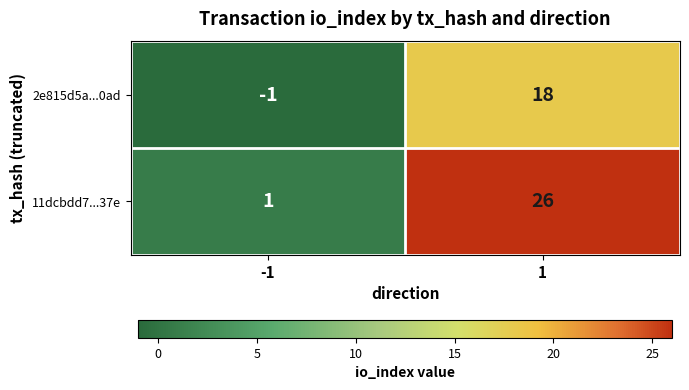

The value of 2e815d5a...0ad at 1 is 26. True or false?

False